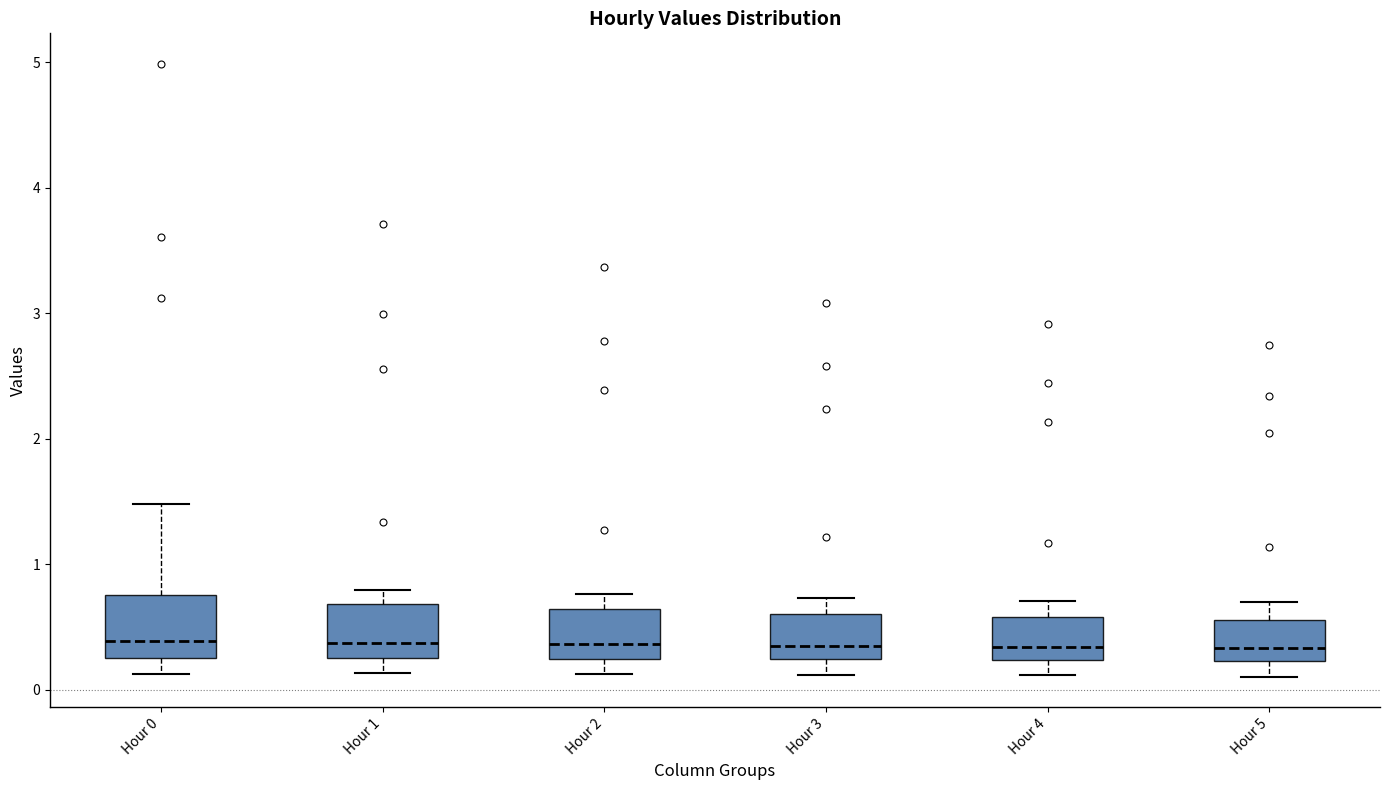

Reading left to right, read every box against the y-axis: the position of its median line, the range the box covers, and the ends of its whiskers. The values are not printed on the chart, so give them approximately, as read against the axis.

Hour 0: median 0.4, box 0.3 to 0.8, whiskers 0.1 to 1.5
Hour 1: median 0.4, box 0.3 to 0.7, whiskers 0.1 to 0.8
Hour 2: median 0.4, box 0.2 to 0.6, whiskers 0.1 to 0.8
Hour 3: median 0.3, box 0.2 to 0.6, whiskers 0.1 to 0.7
Hour 4: median 0.3, box 0.2 to 0.6, whiskers 0.1 to 0.7
Hour 5: median 0.3, box 0.2 to 0.6, whiskers 0.1 to 0.7